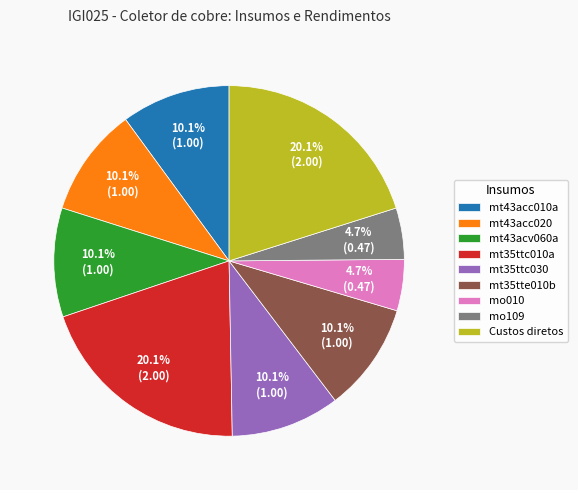

What is the total percentage of mt43acc010a and Custos diretos?

30.2%